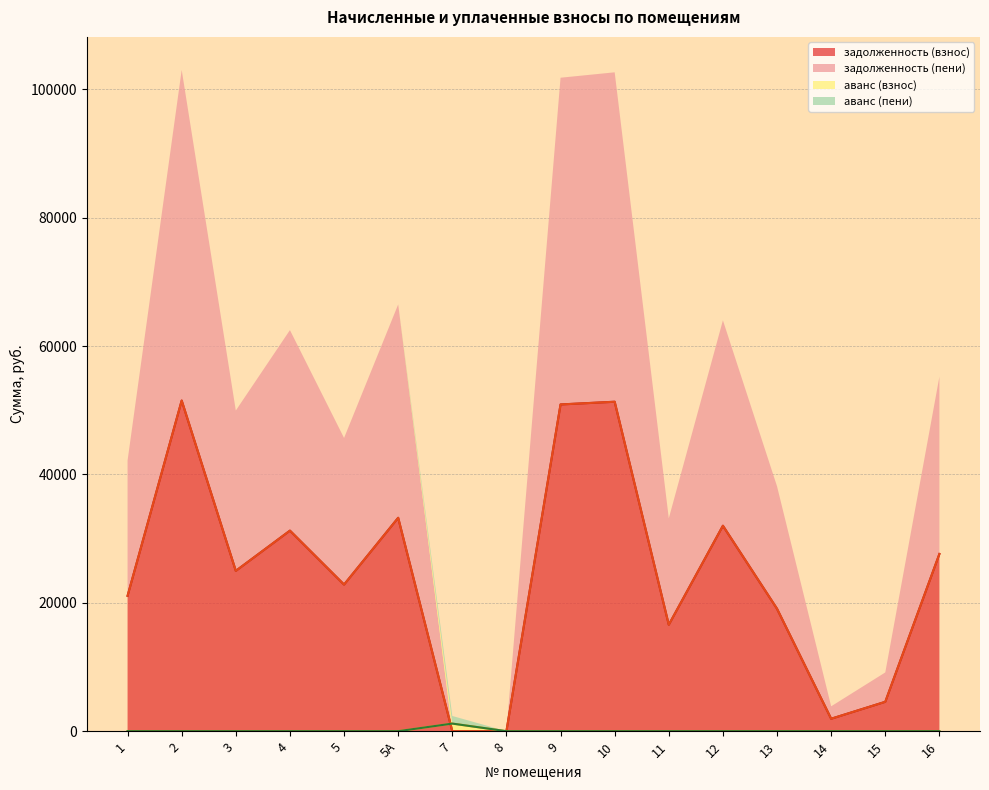

Between which two adjacent categories do аванс (взнос) and задолженность (взнос) first intersect?

5А and 7